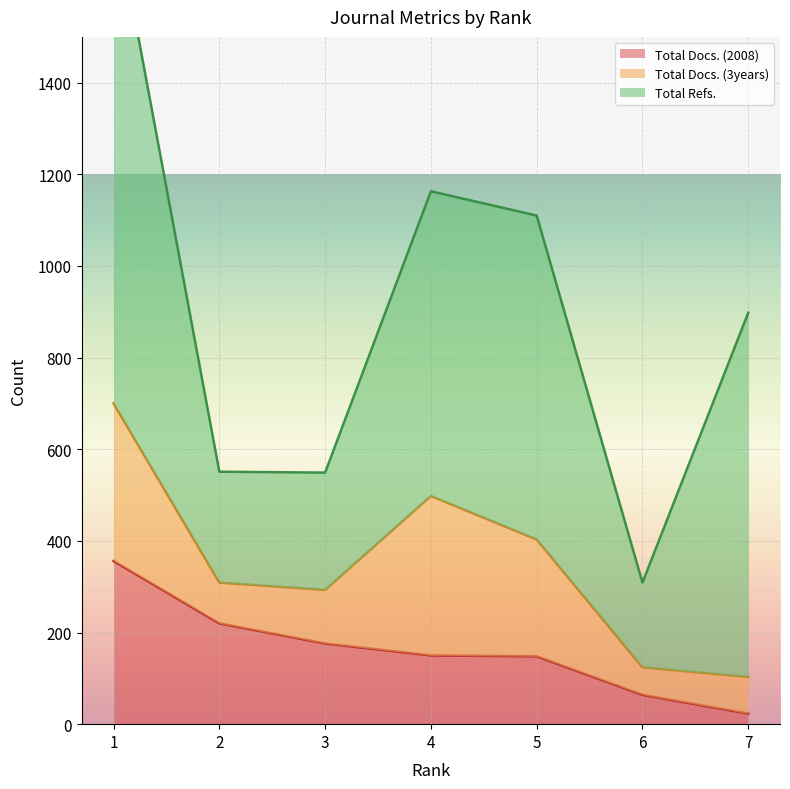

Where is the first local minimum for Total Docs. (3years)?

2